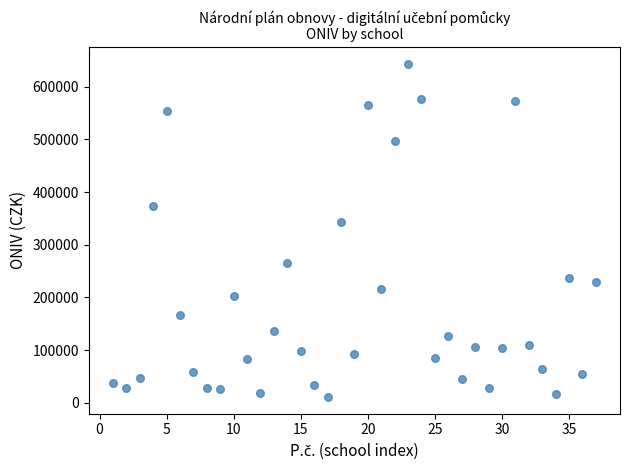

What Y value in the scatter plot is closest to 327000?

343000